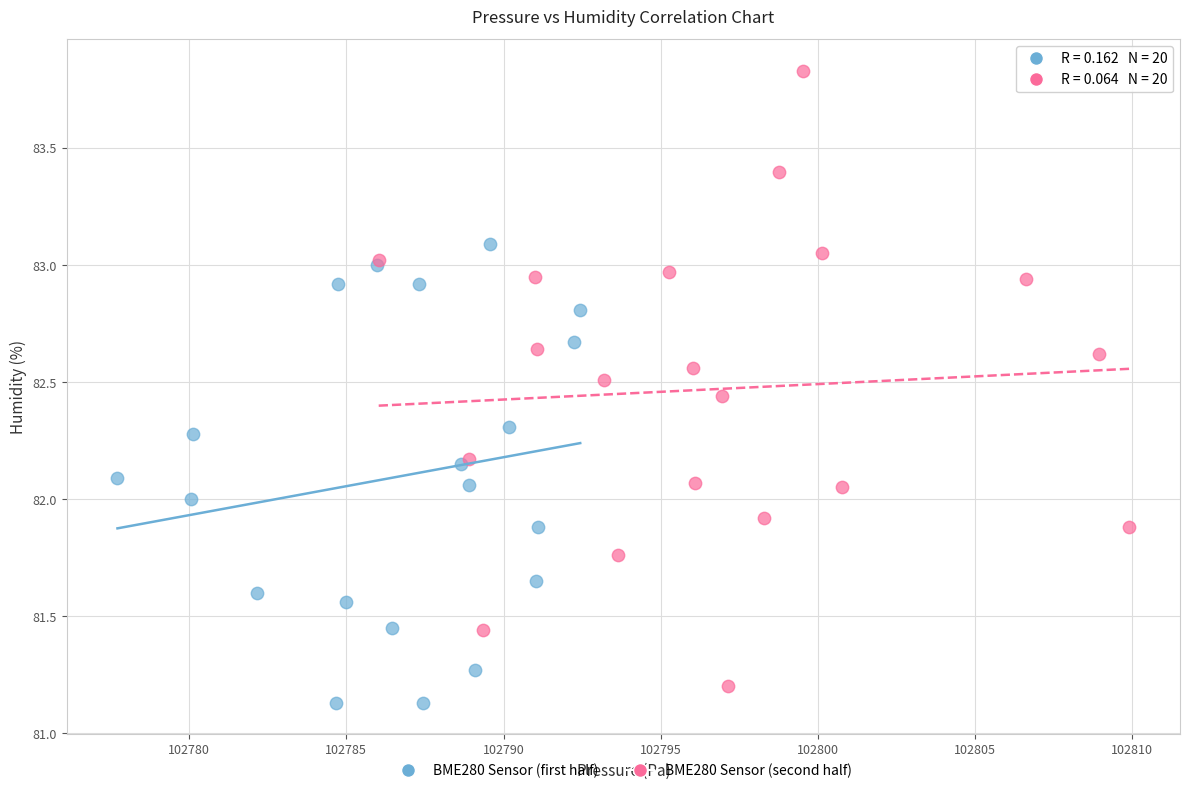

Which series has the widest spread of Y values?

BME280 Sensor (second half)